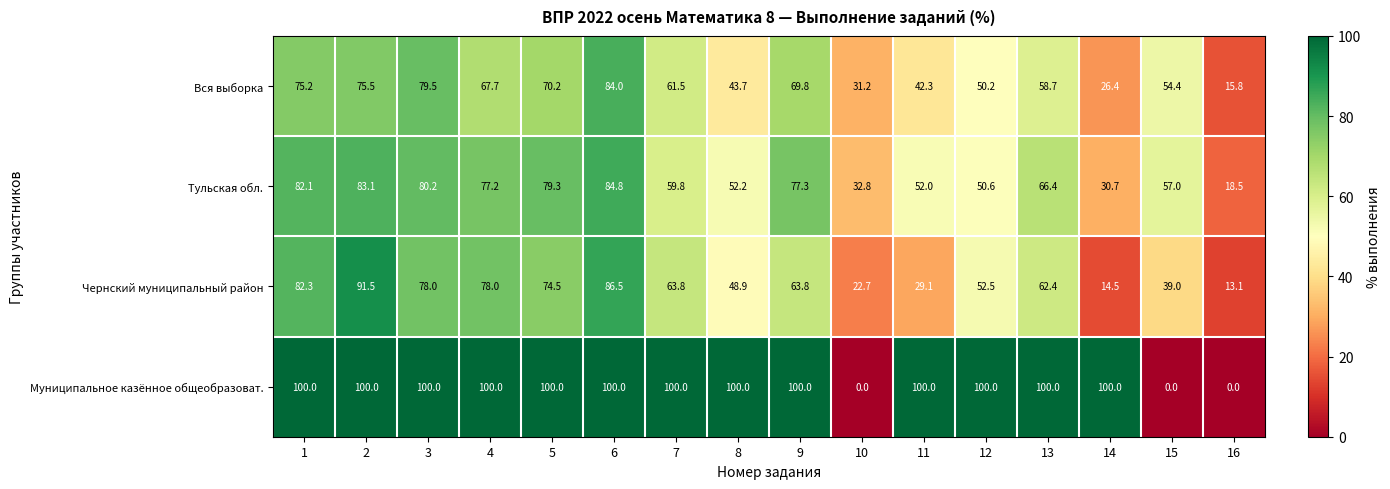

Count the number of categories in the chart.

16